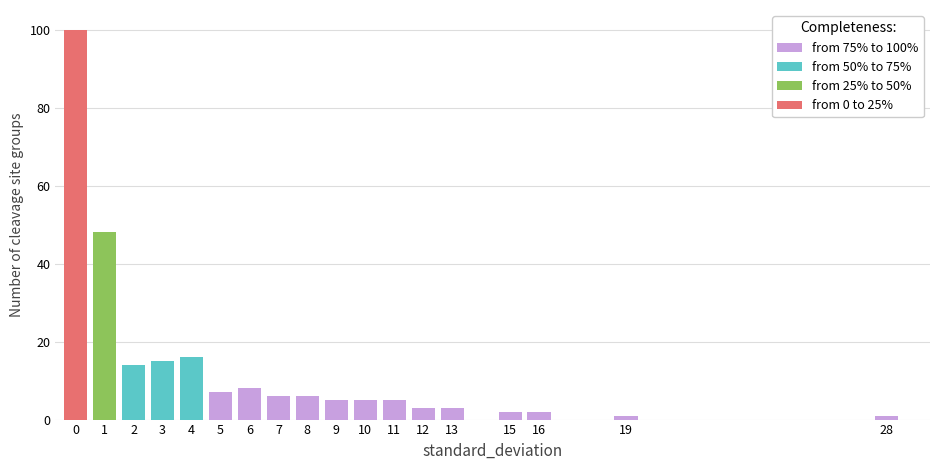

Which range on the x-axis has the tallest stacked bar (by total height)?

-0.5 to 0.5